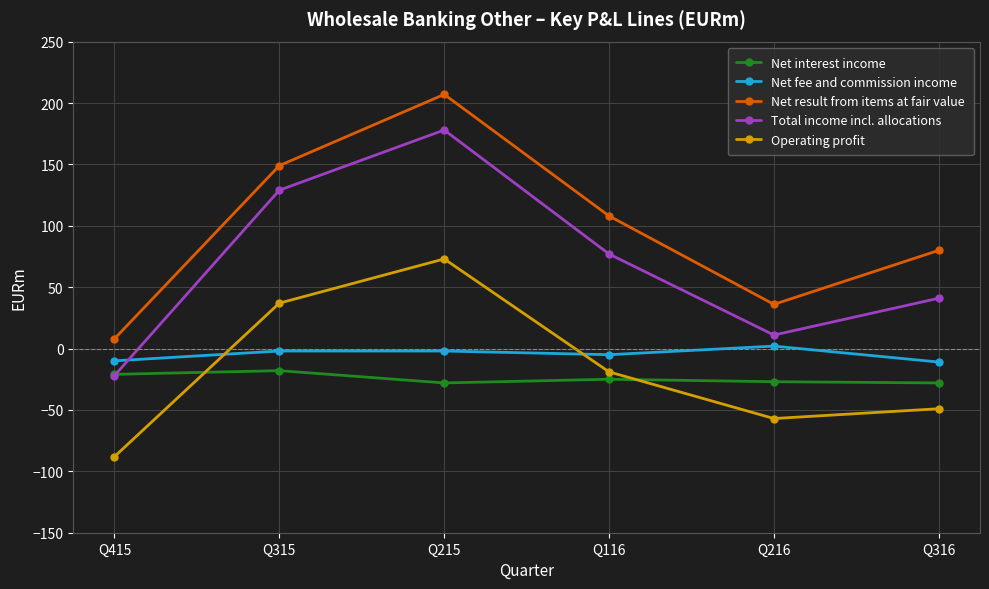

What value does the Operating profit series have at Q215, to the nearest 10?

70